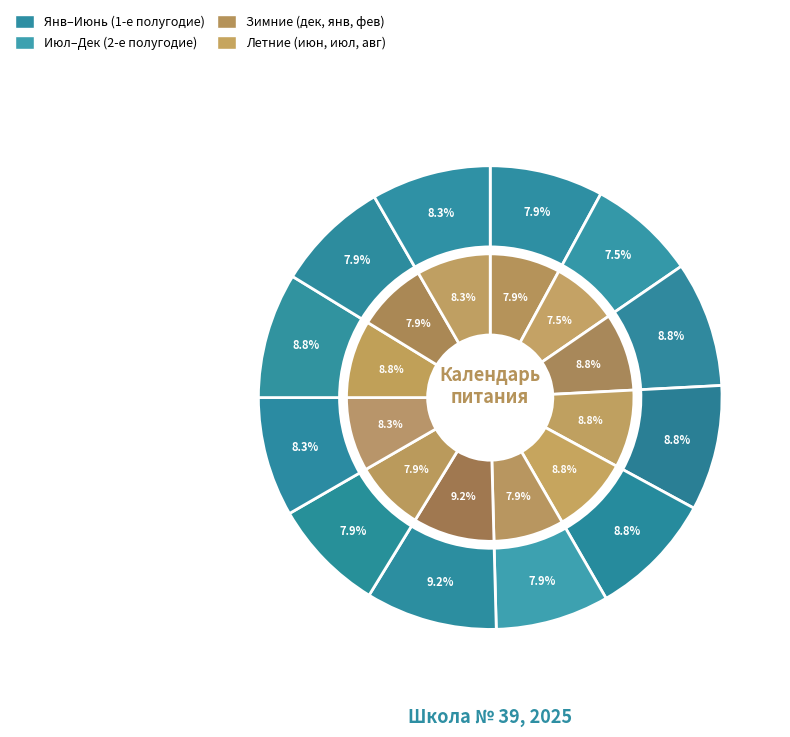

To the nearest percent, what is the difference between the largest and smallest slice percentages?

2%